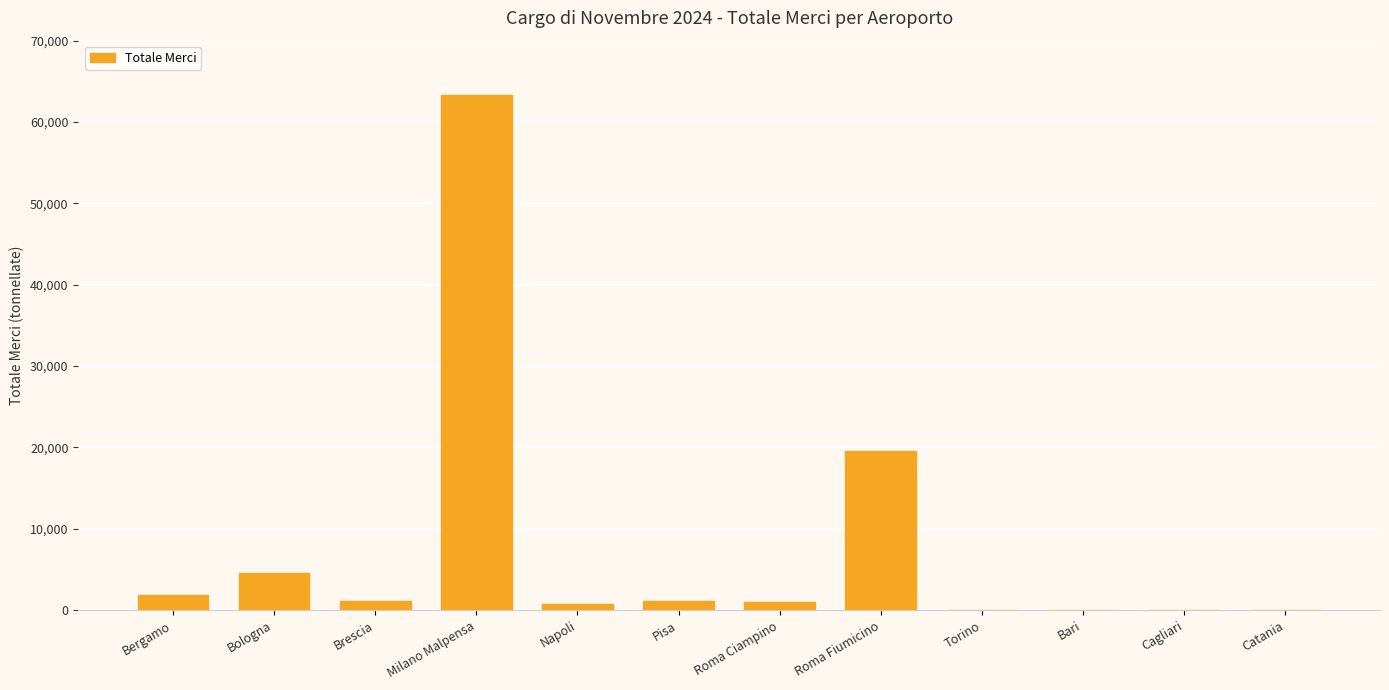

The value at Bologna is 4543.8. True or false?

True